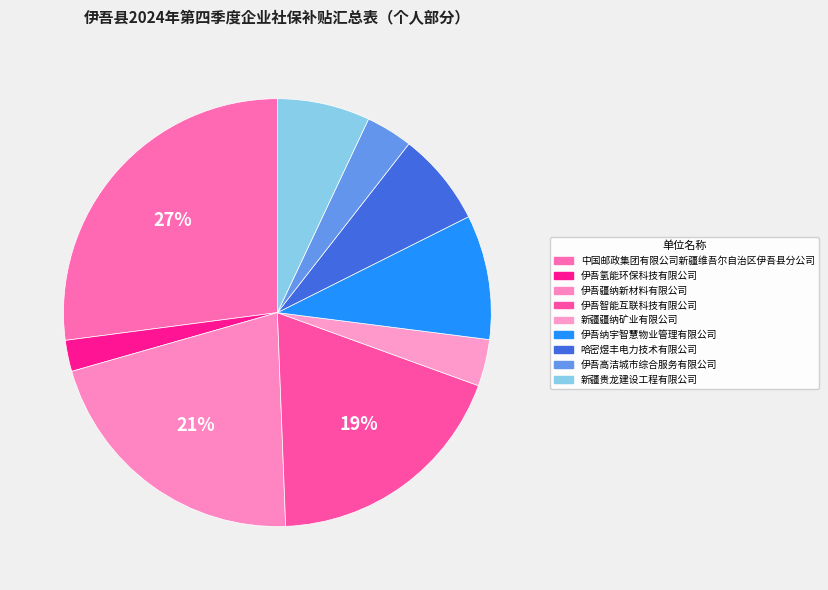

Which category has the biggest portion of the pie?

中国邮政集团有限公司新疆维吾尔自治区伊吾县分公司